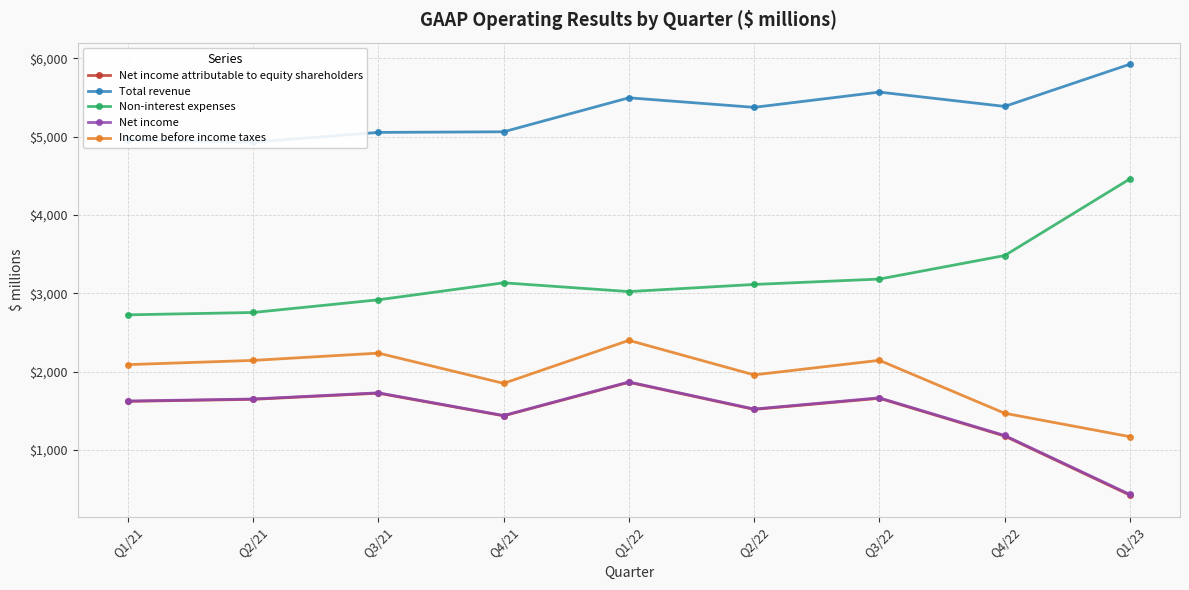

Does the chart have visible grid lines?

Yes